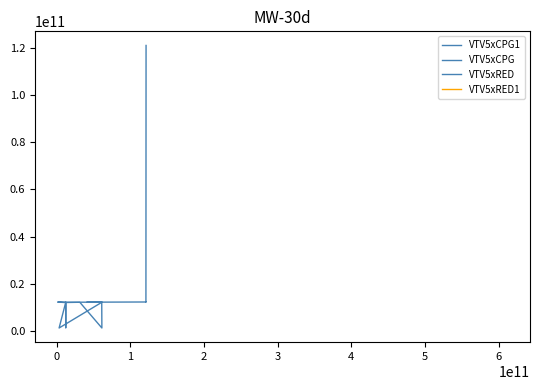

What is the minimum value shown in the chart?

1210236789